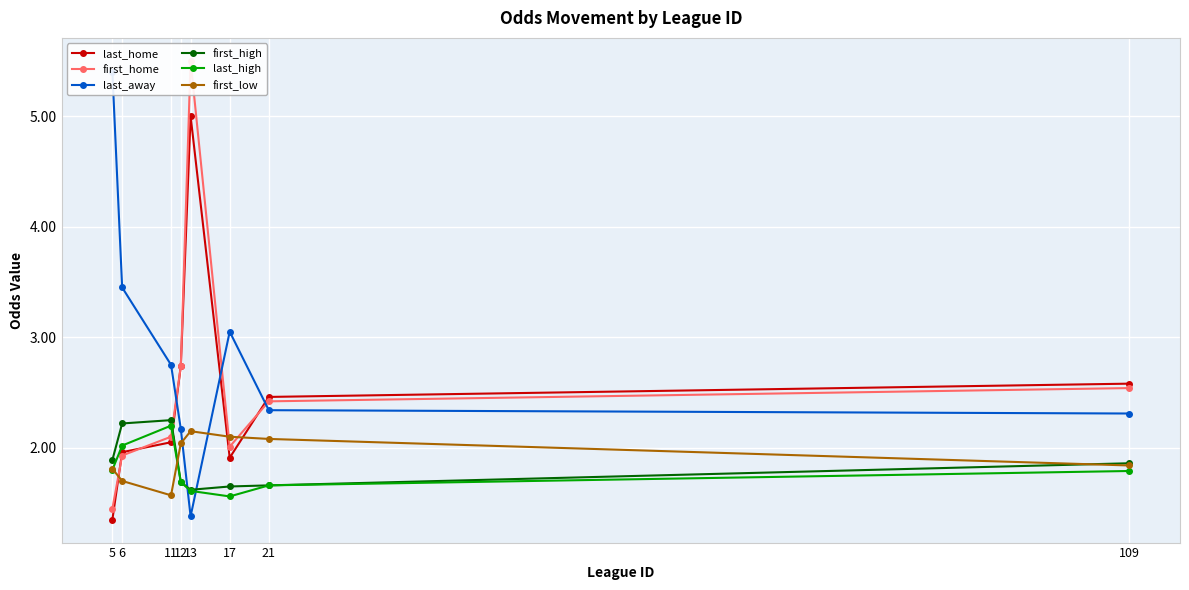

What is the total value across all series at 21?

12.6